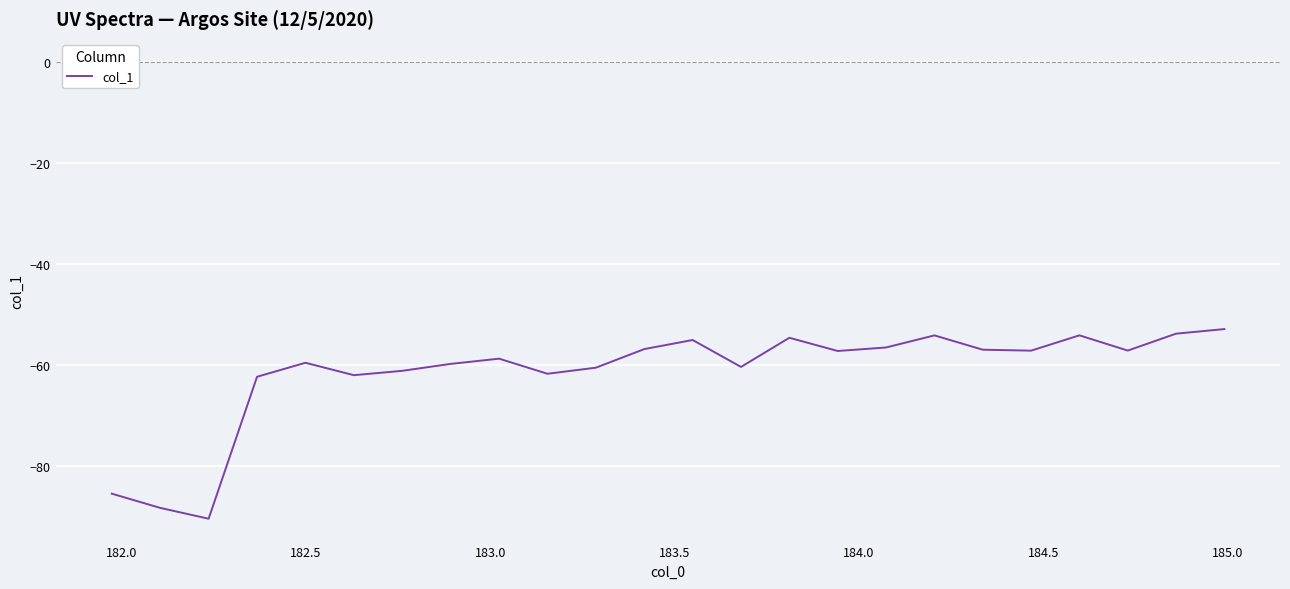

What is the minimum value shown in the chart?

-90.5